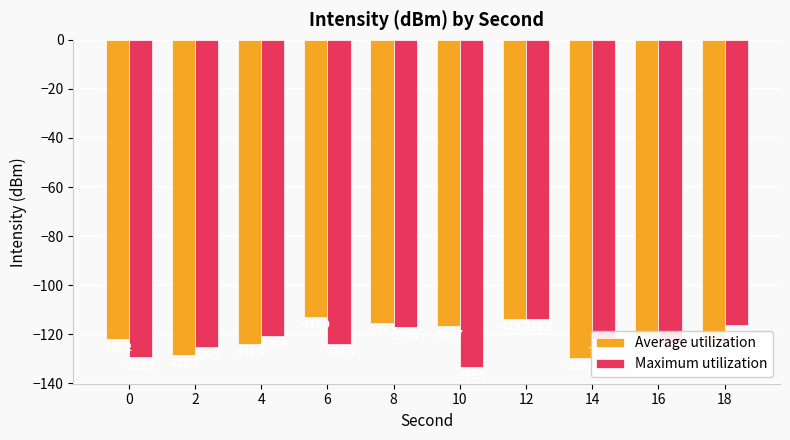

True or false: Average utilization has a value of -43.3 at 6.

False